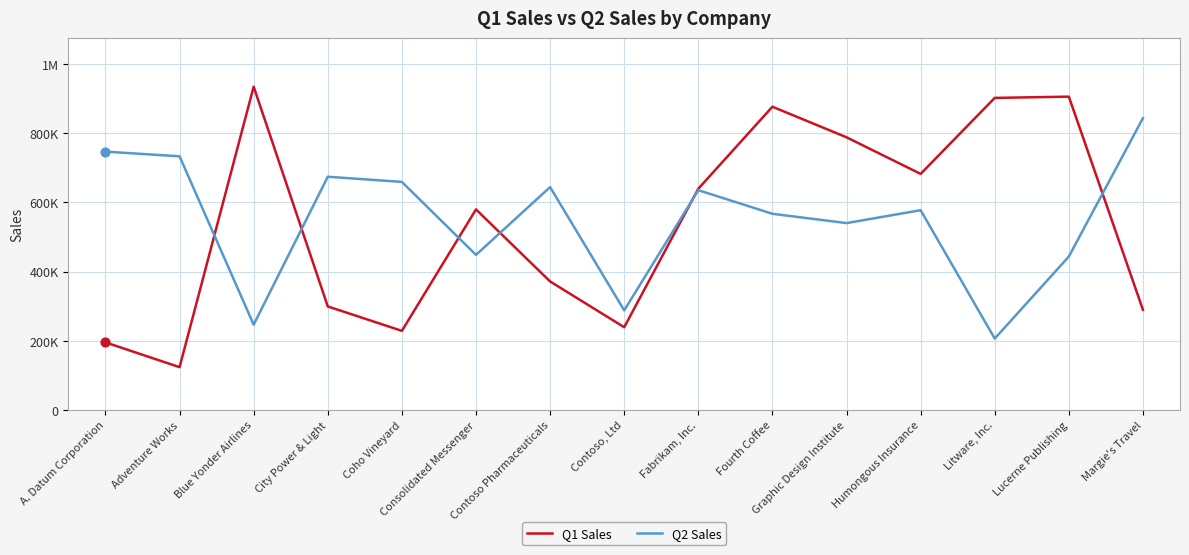

At how many categories does at least one series exceed 154881?

15